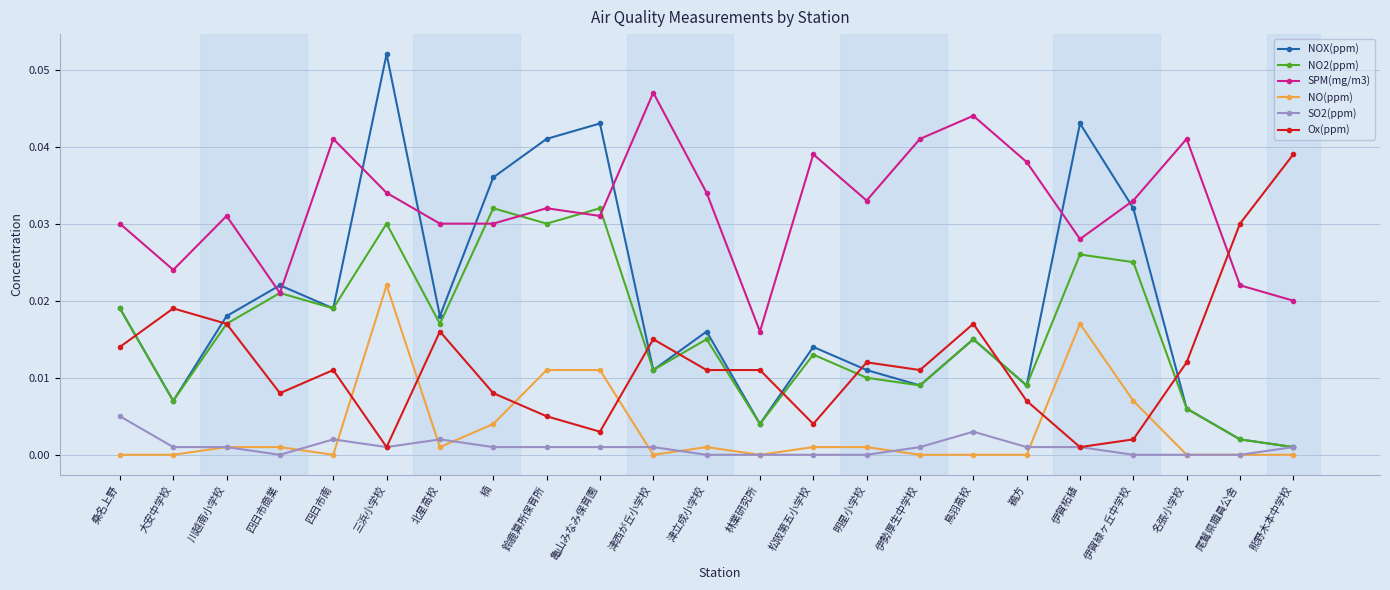

At which category is the sum across all series the highest?

三浜小学校